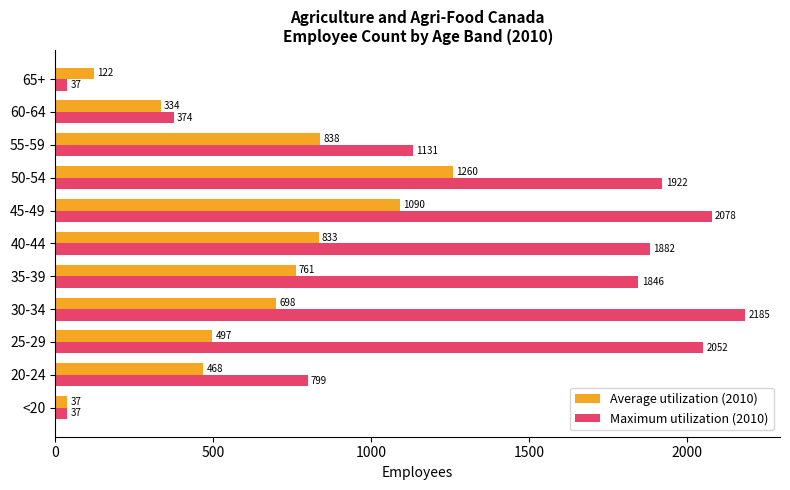

At which label is Maximum utilization (2010) closest to 1111?

55-59